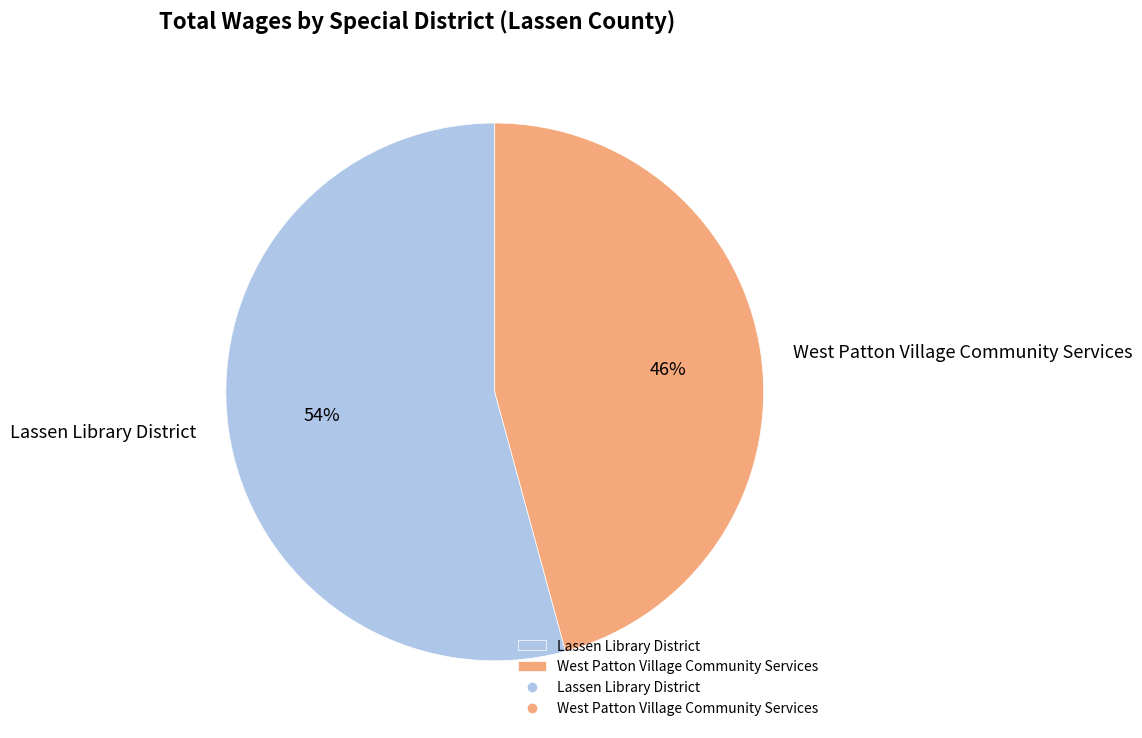

Does West Patton Village Community Services account for over 50% of the chart?

No